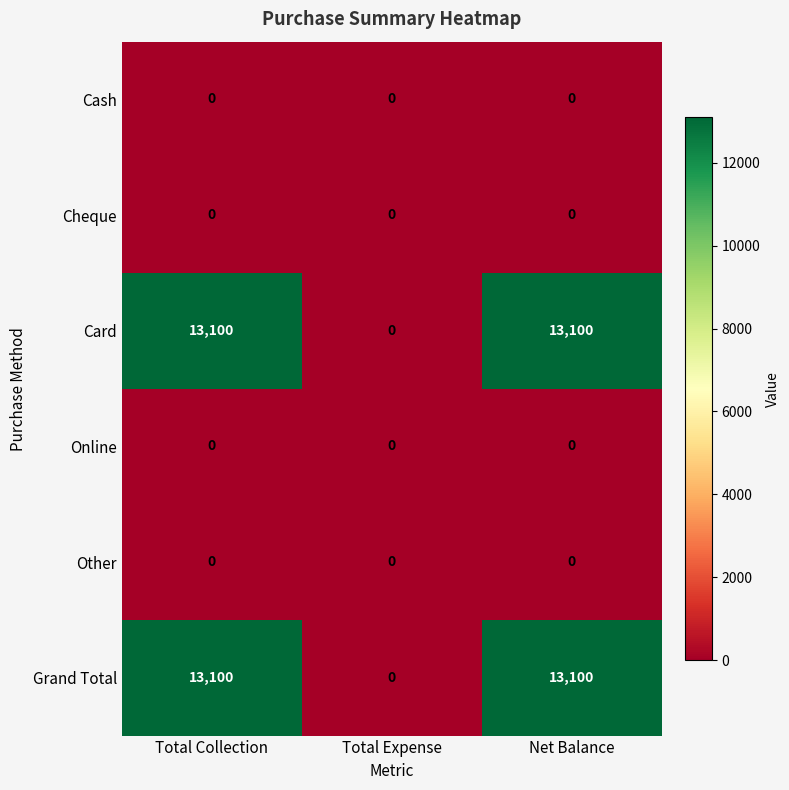

Reading left to right, transcribe all the data shown in this chart.

Cash: 0	0	0
Cheque: 0	0	0
Card: 13100	0	13100
Online: 0	0	0
Other: 0	0	0
Grand Total: 13100	0	13100